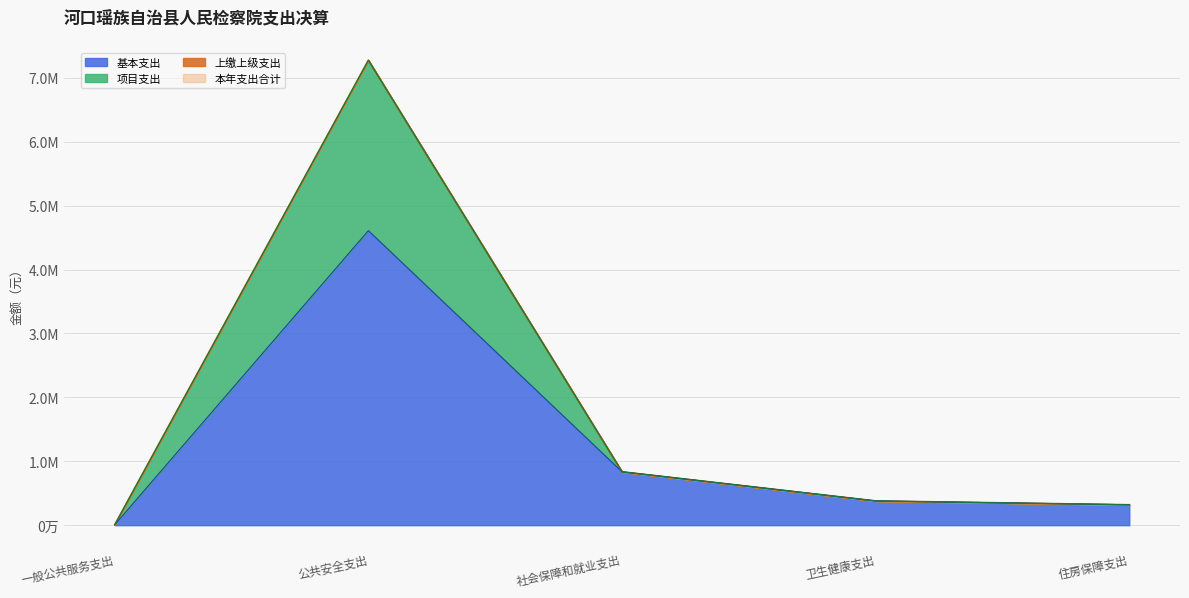

True or false: 项目支出 and 基本支出 intersect in this chart.

False